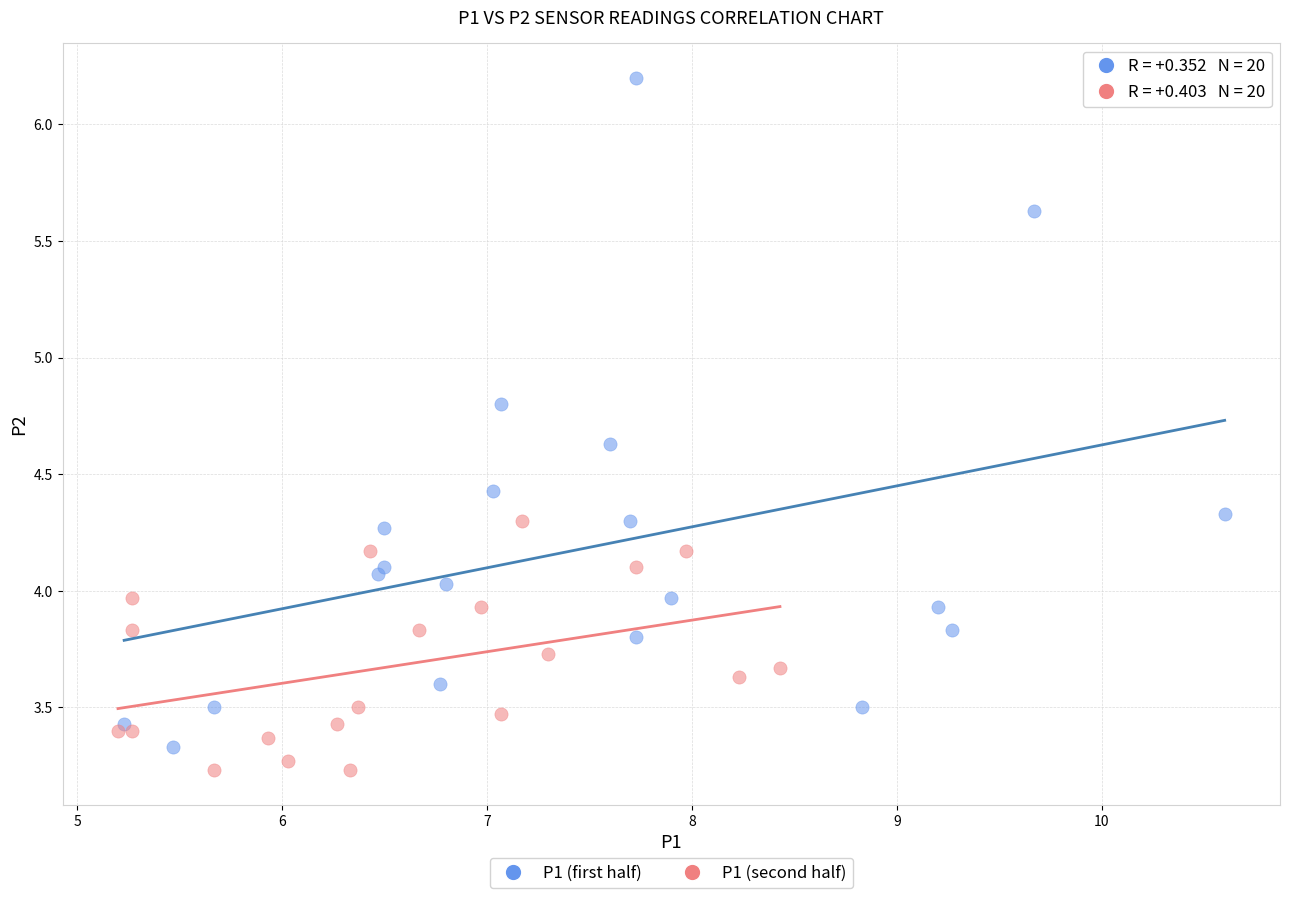

Which series has the largest Y range (max minus min)?

P1 (first half)